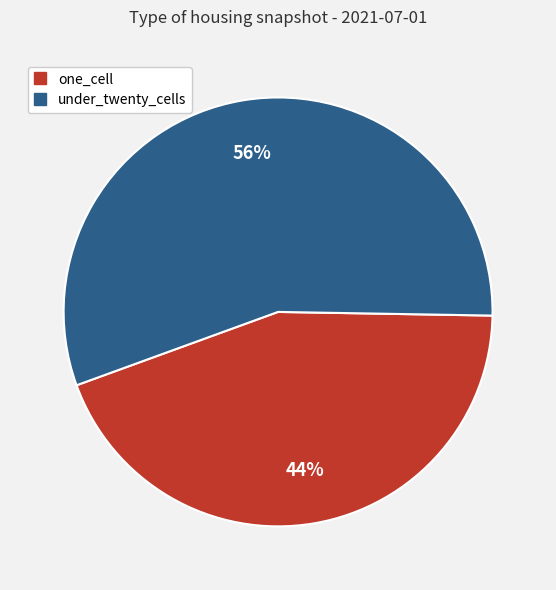

How many segments does this pie chart have?

2